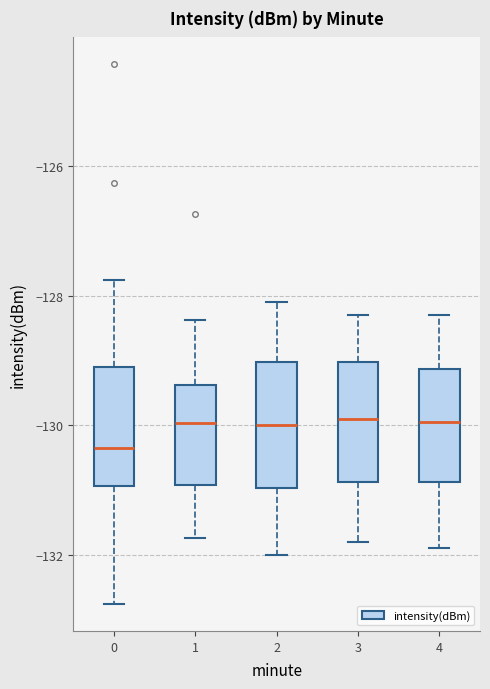

Reading left to right, read every box against the y-axis: the position of its median line, the range the box covers, and the ends of its whiskers. The values are not printed on the chart, so give them approximately, as read against the axis.

0: median -130.4, box -131.0 to -129.0, whiskers -132.8 to -127.8
1: median -130.0, box -131.0 to -129.4, whiskers -131.8 to -128.4
2: median -130.0, box -131.0 to -129.0, whiskers -132.0 to -128.0
3: median -129.8, box -130.8 to -129.0, whiskers -131.8 to -128.2
4: median -130.0, box -130.8 to -129.2, whiskers -131.8 to -128.2